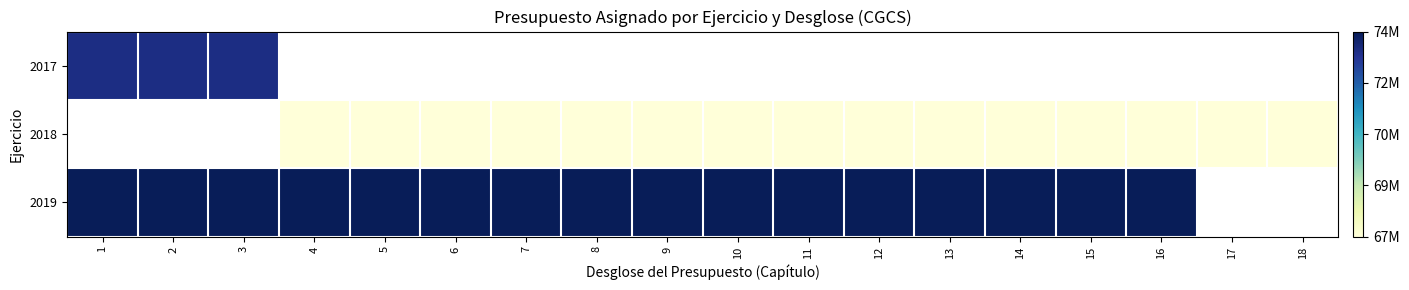

What is the approximate value of 2018 at 7?

66847240.0